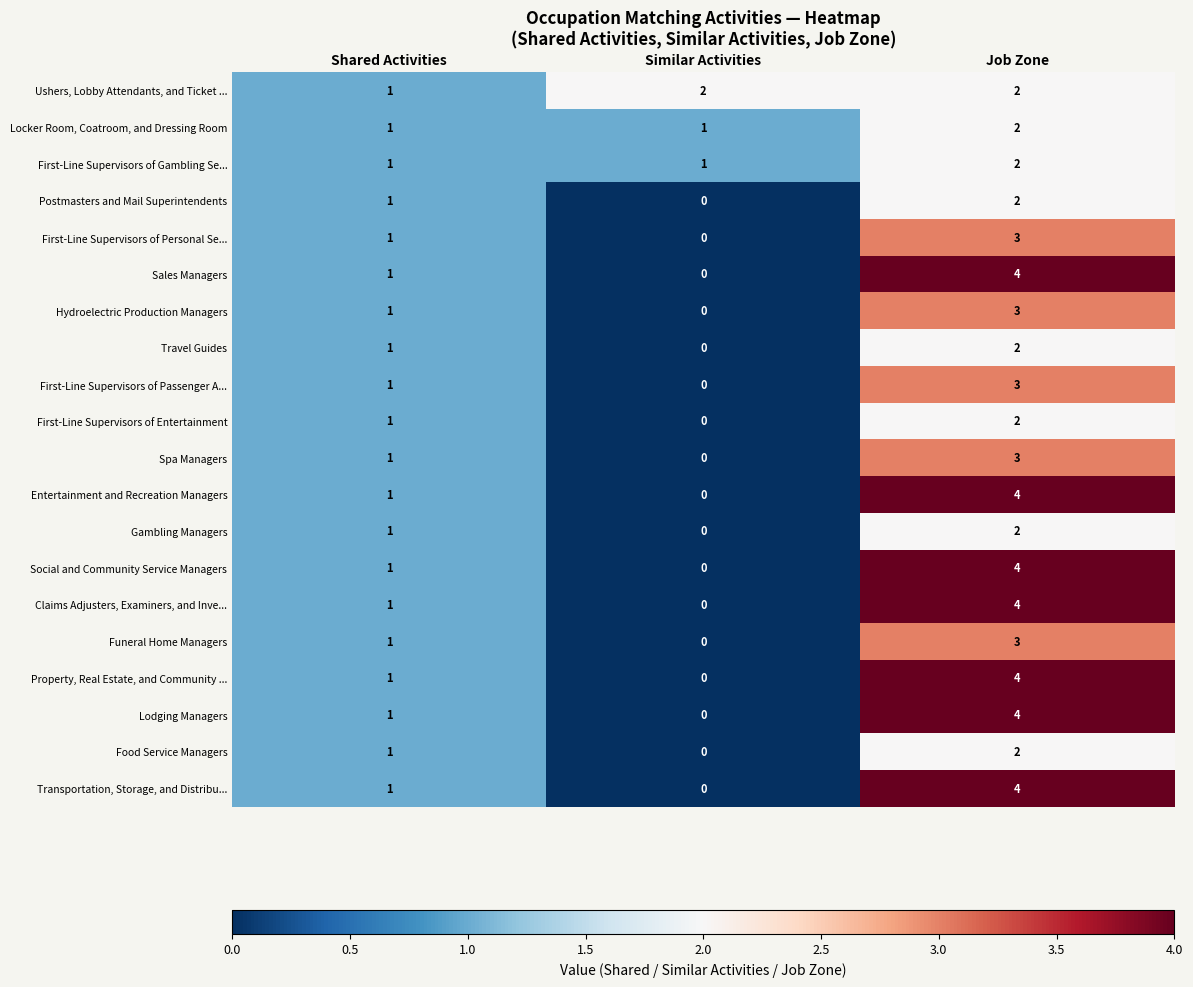

What is the sum of all Ushers, Lobby Attendants, and Ticket ... values?

5